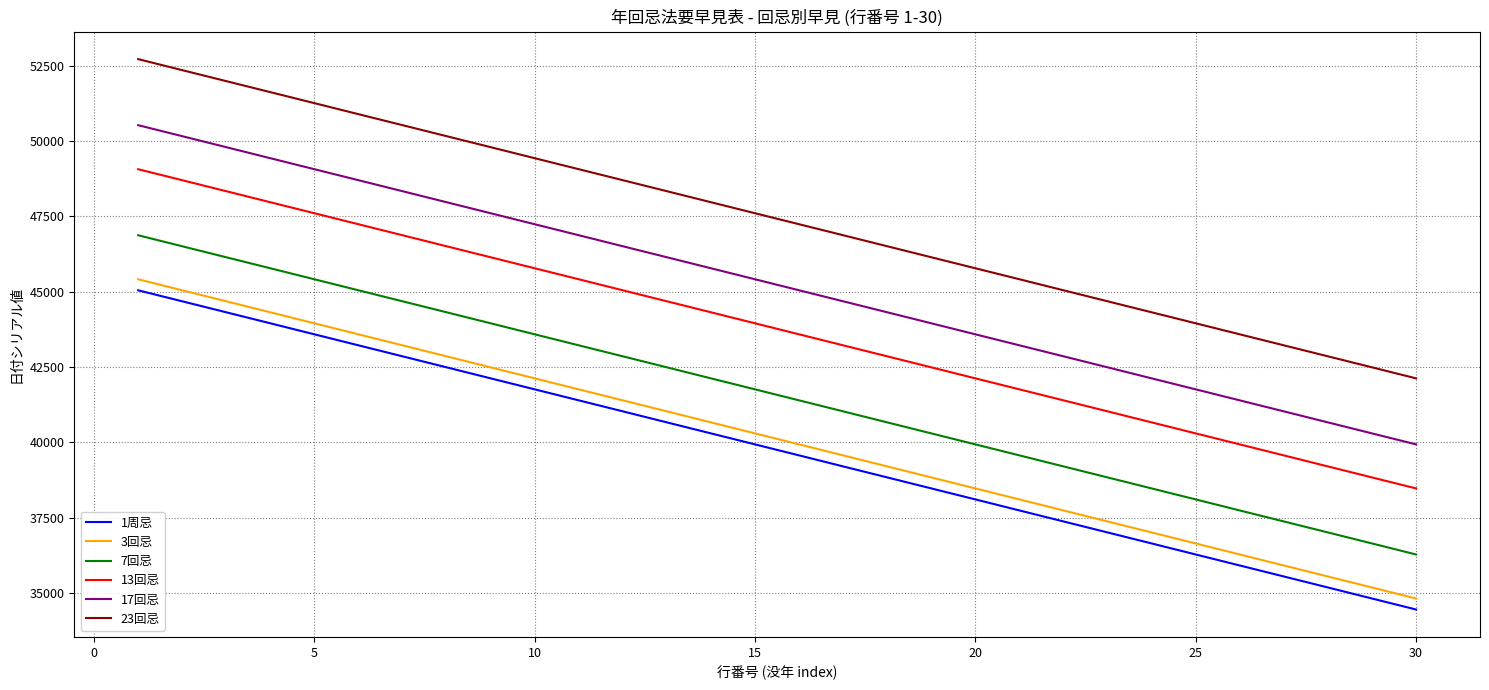

What is the lowest value of the 17回忌 series?

39934